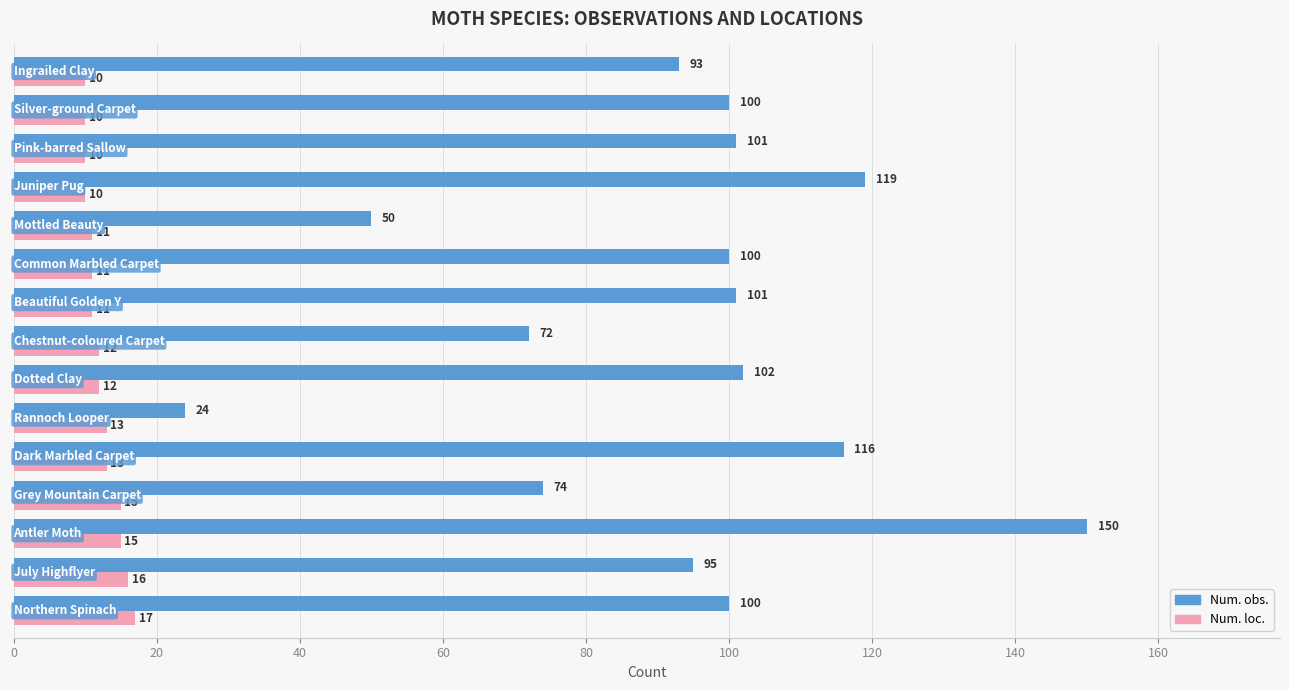

What is the difference between the maximum and minimum values in the Num. obs. series?

126